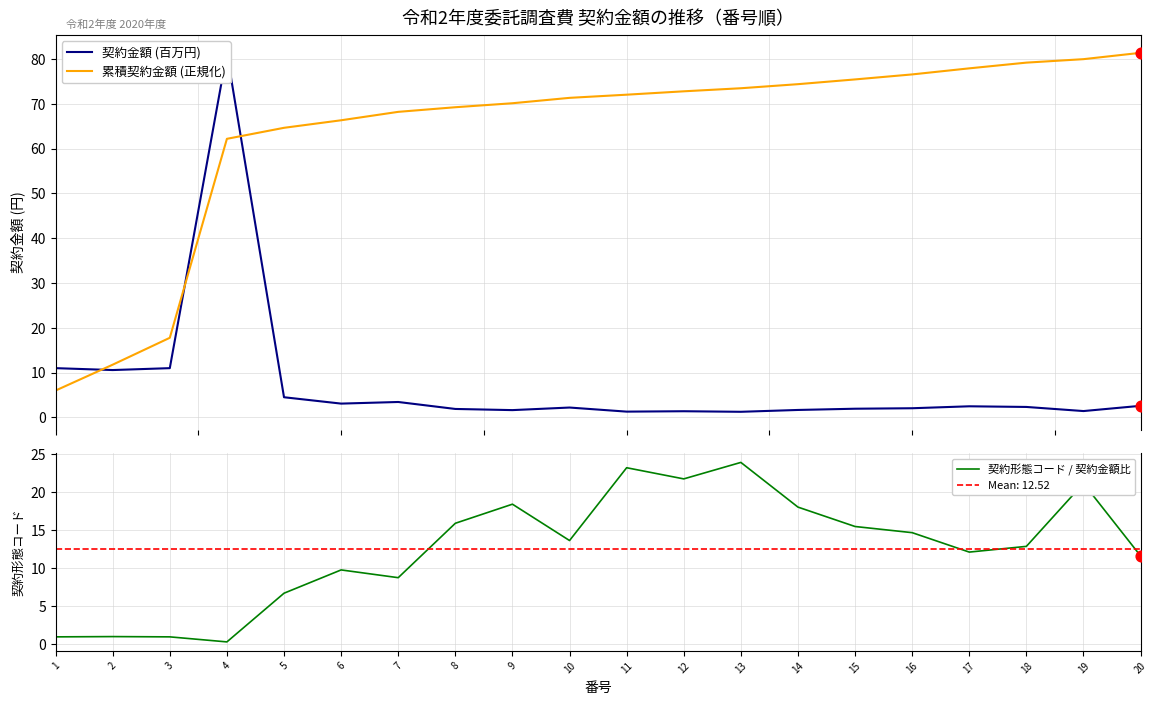

At how many categories does at least one series exceed 71?

12